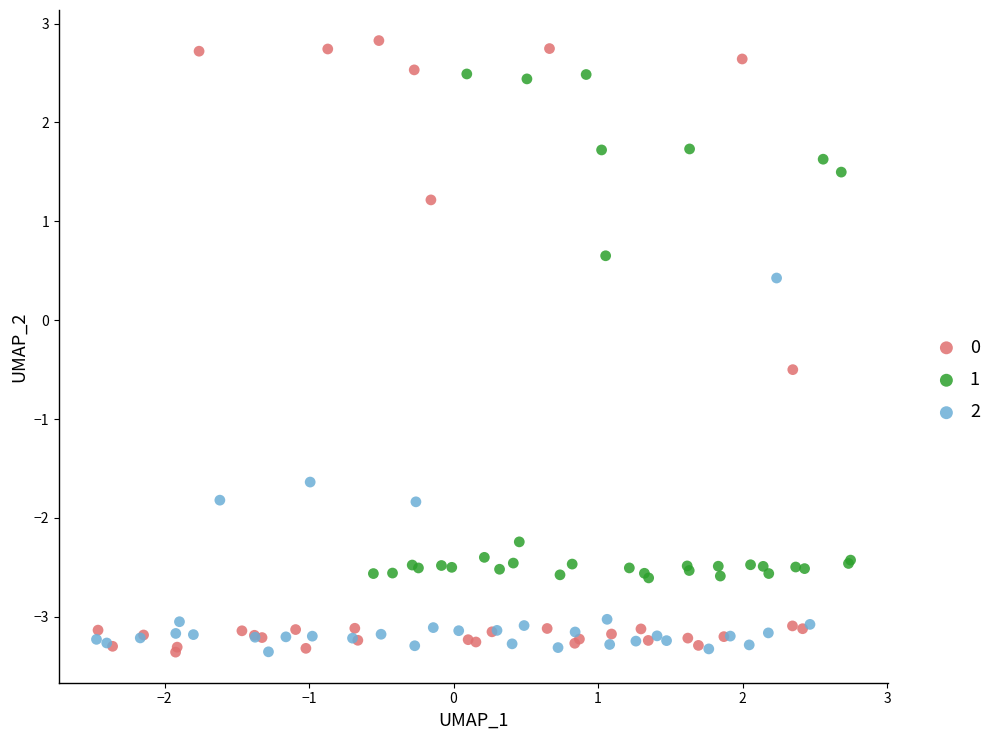

Which series reaches the maximum Y coordinate?

0